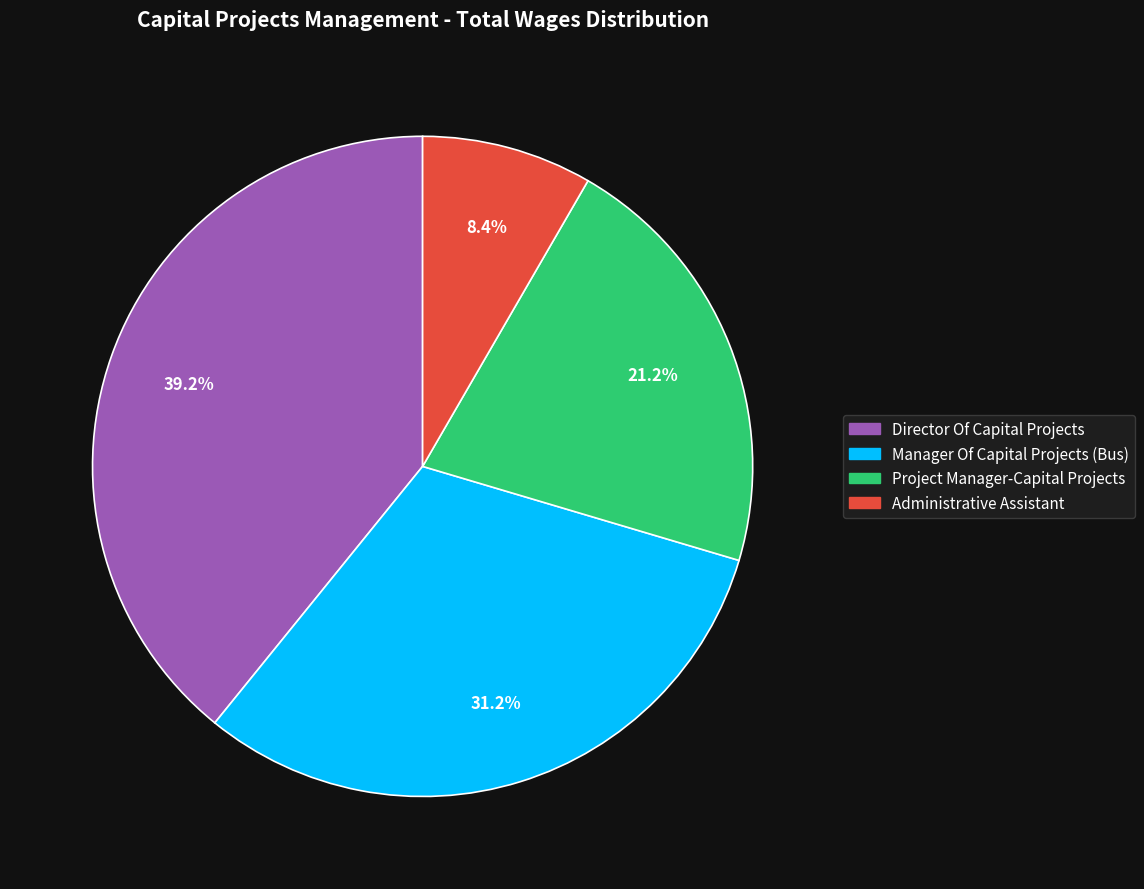

Which has a higher value, Administrative Assistant or Project Manager-Capital Projects?

Project Manager-Capital Projects